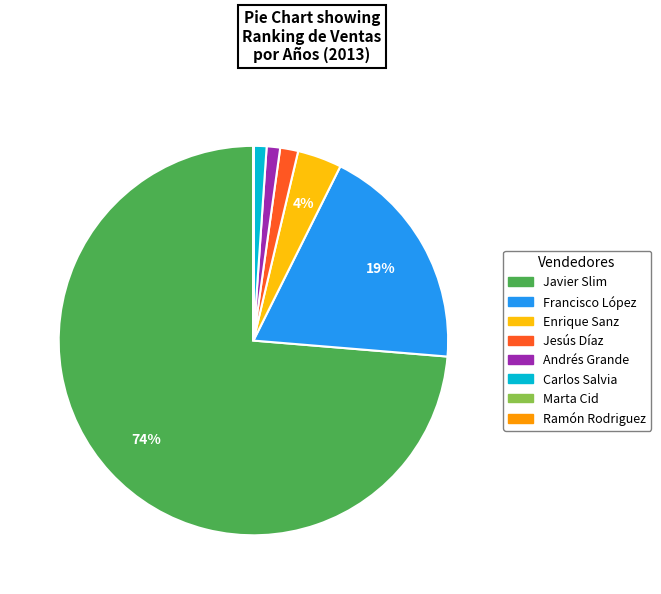

What percentage is the Jesús Díaz slice, to the nearest percent?

1%